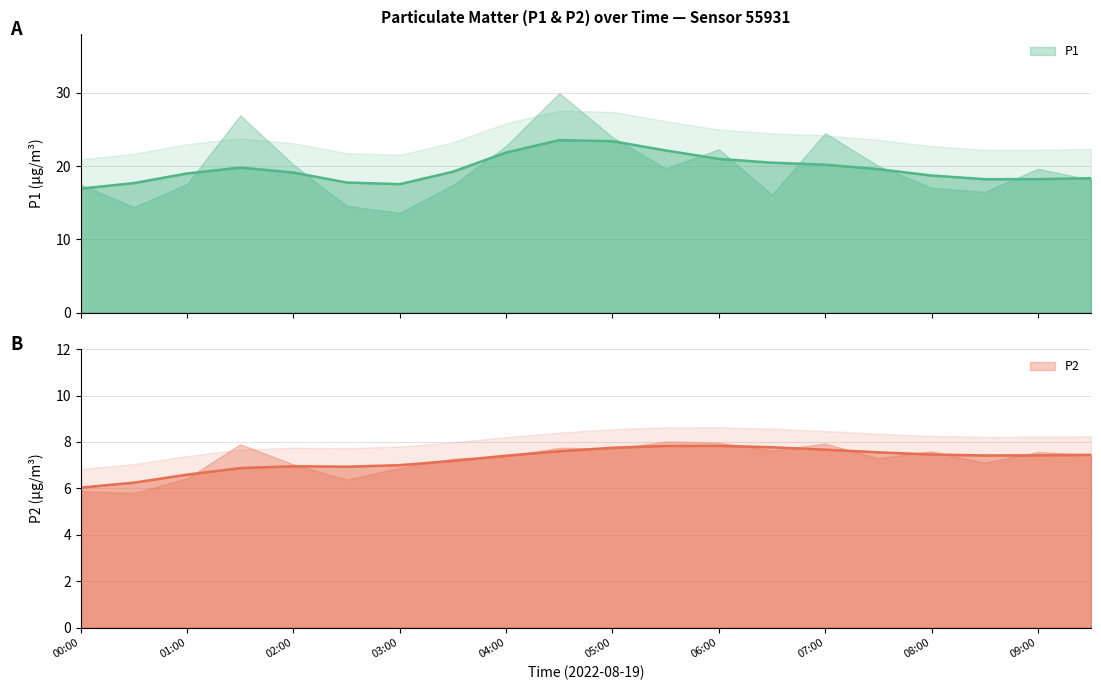

At which category is the sum across all series the highest?

04:30